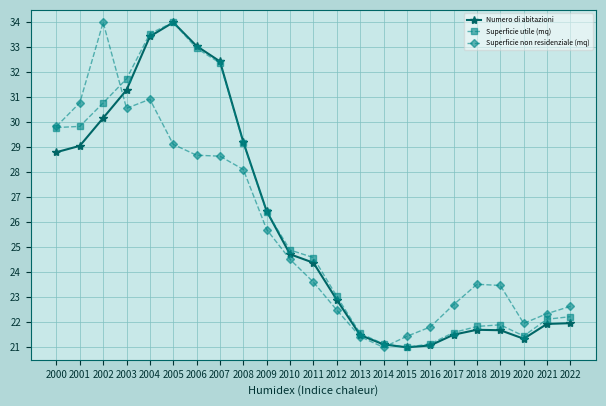

The value of Numero di abitazioni at 2017 is 21.5. True or false?

True